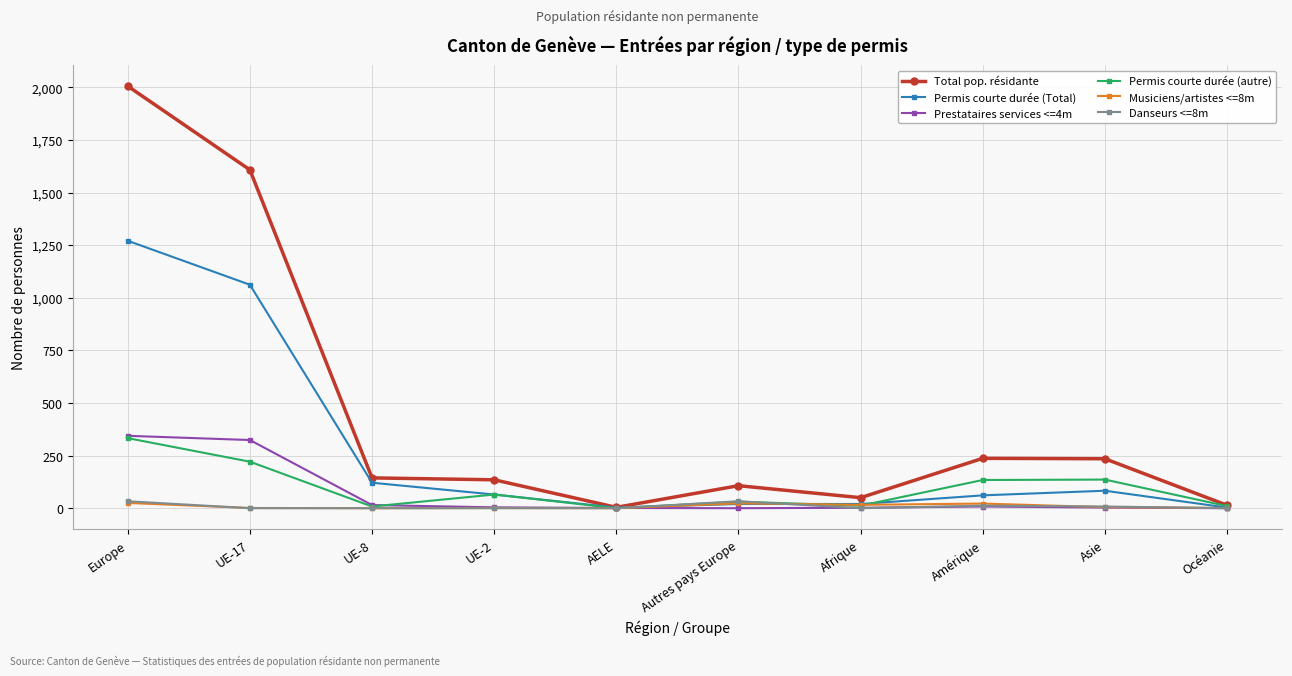

What is the label of the 8th point from the right?

UE-8